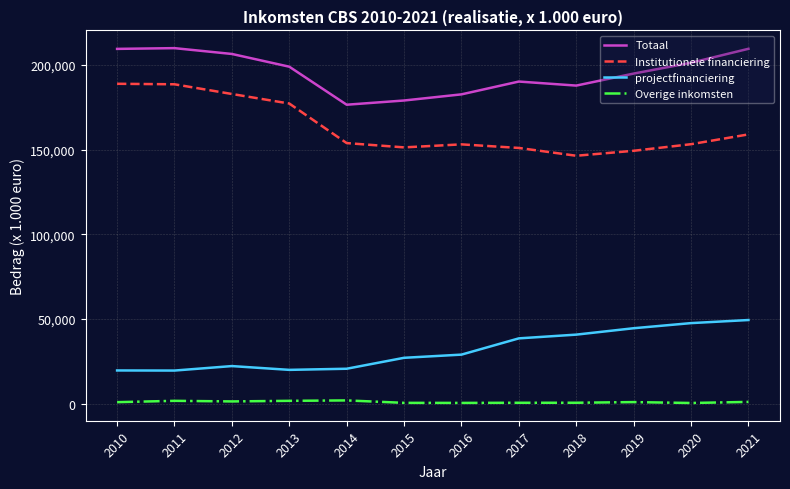

List the series in order of their overall mean, lowest first.

Overige inkomsten, projectfinanciering, Institutionele financiering, Totaal